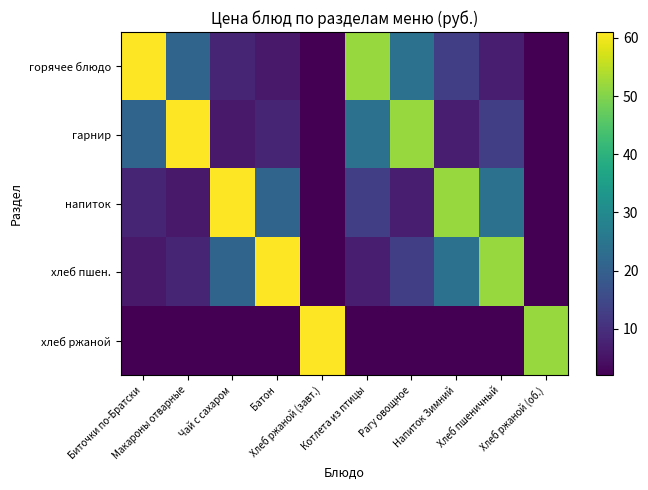

Which has a higher value, Рагу овощное or Хлеб ржаной (завт.)?

Рагу овощное